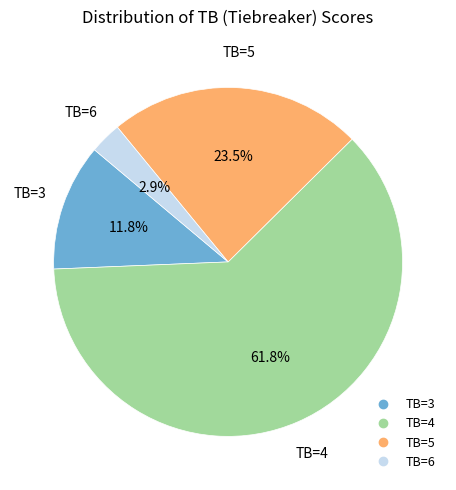

Is there a majority slice in this chart?

Yes